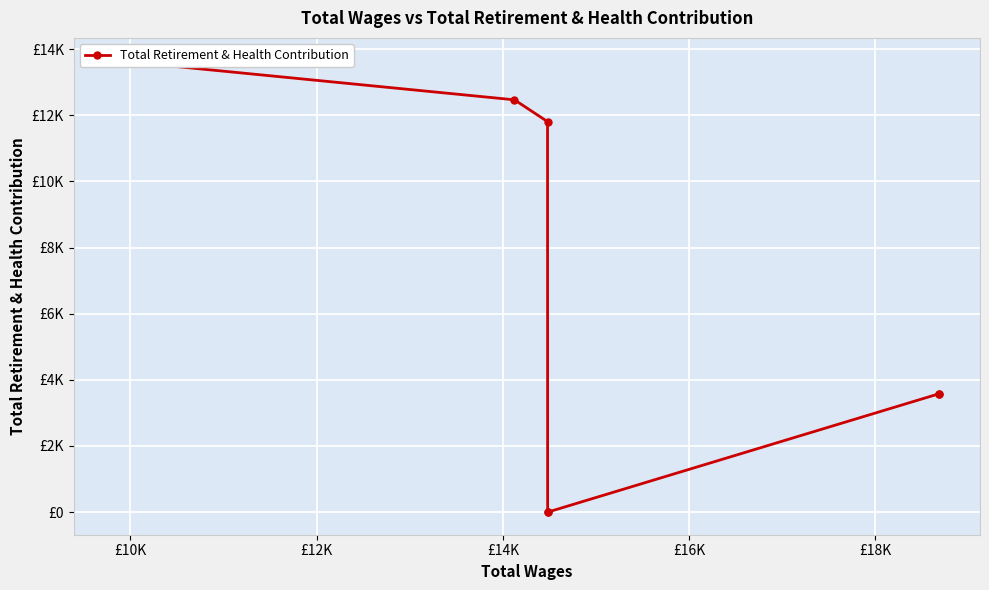

Where is the data nearest to the value 6828?

£18K